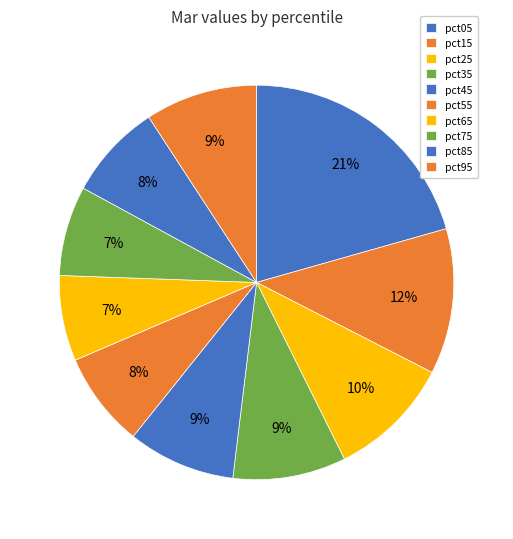

How many slices are in this pie chart?

10